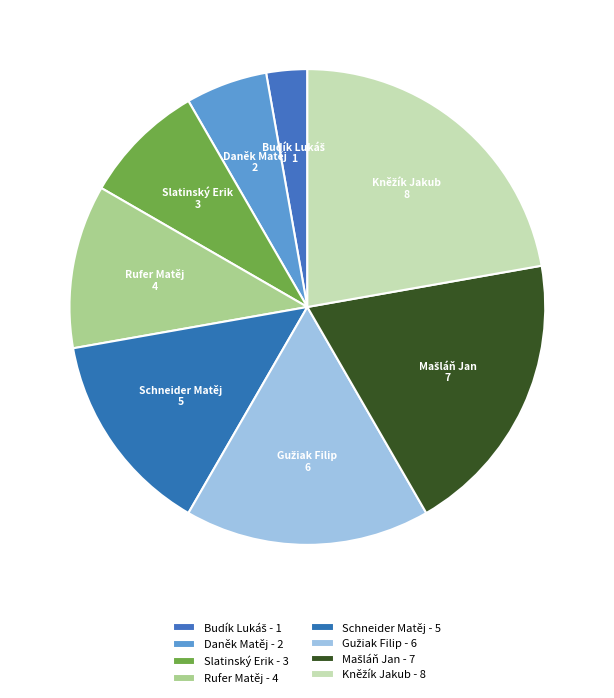

Is there any slice that represents more than half of the pie?

No